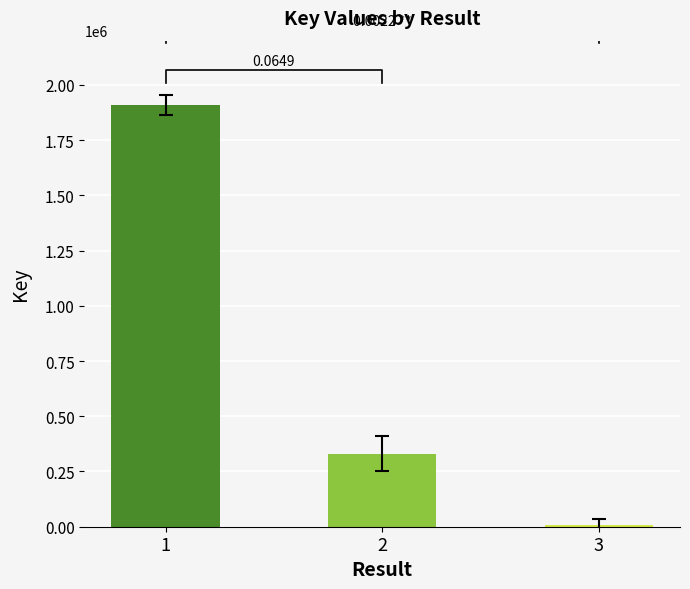

How many bars are there in total?

3